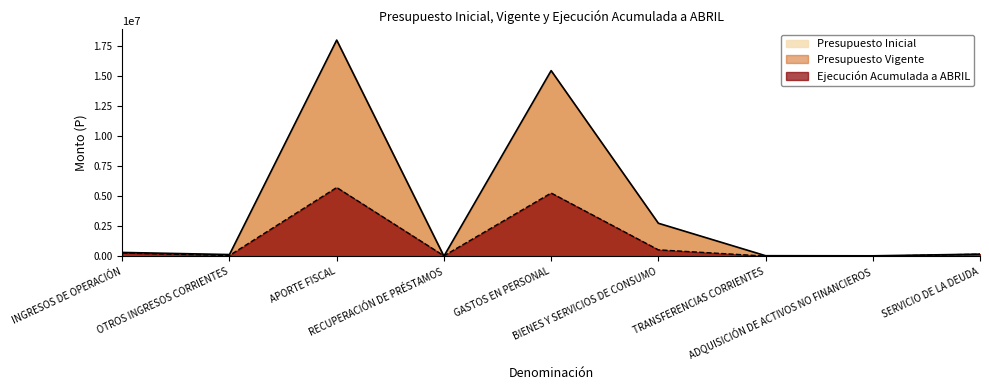

How many values in the Presupuesto Vigente series are below 173810?

4